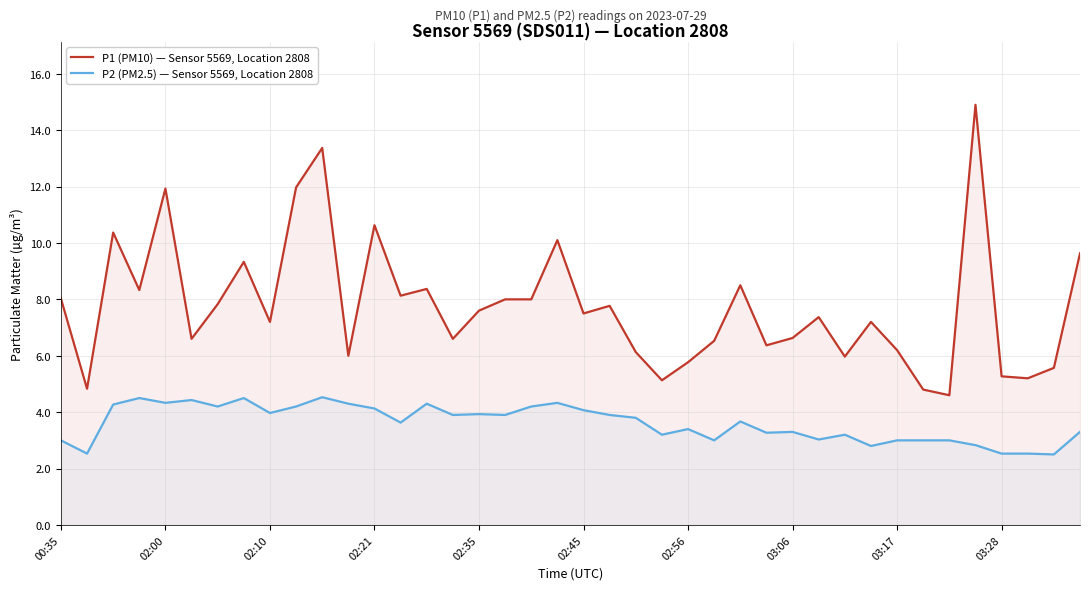

What is the label of the 40th point from the right?

00:35